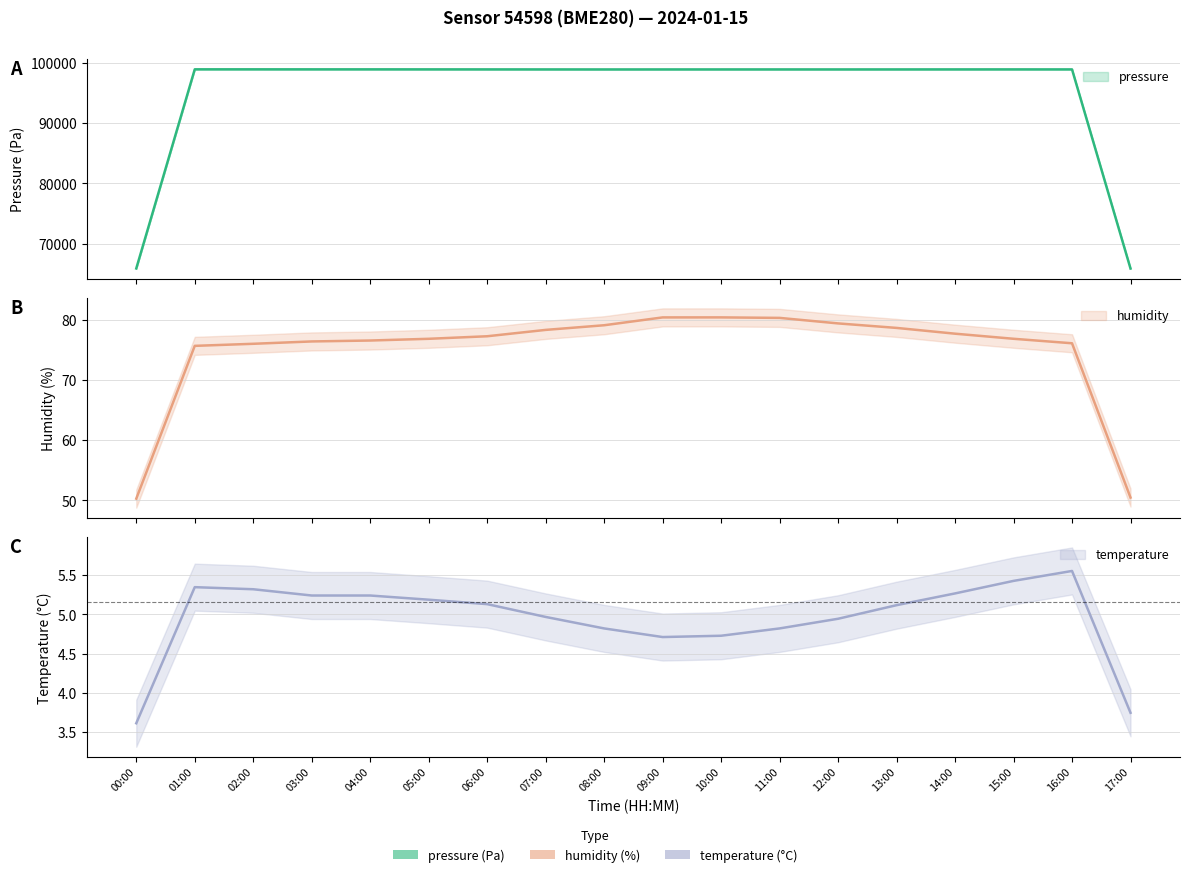

How many lines are shown in the chart?

3